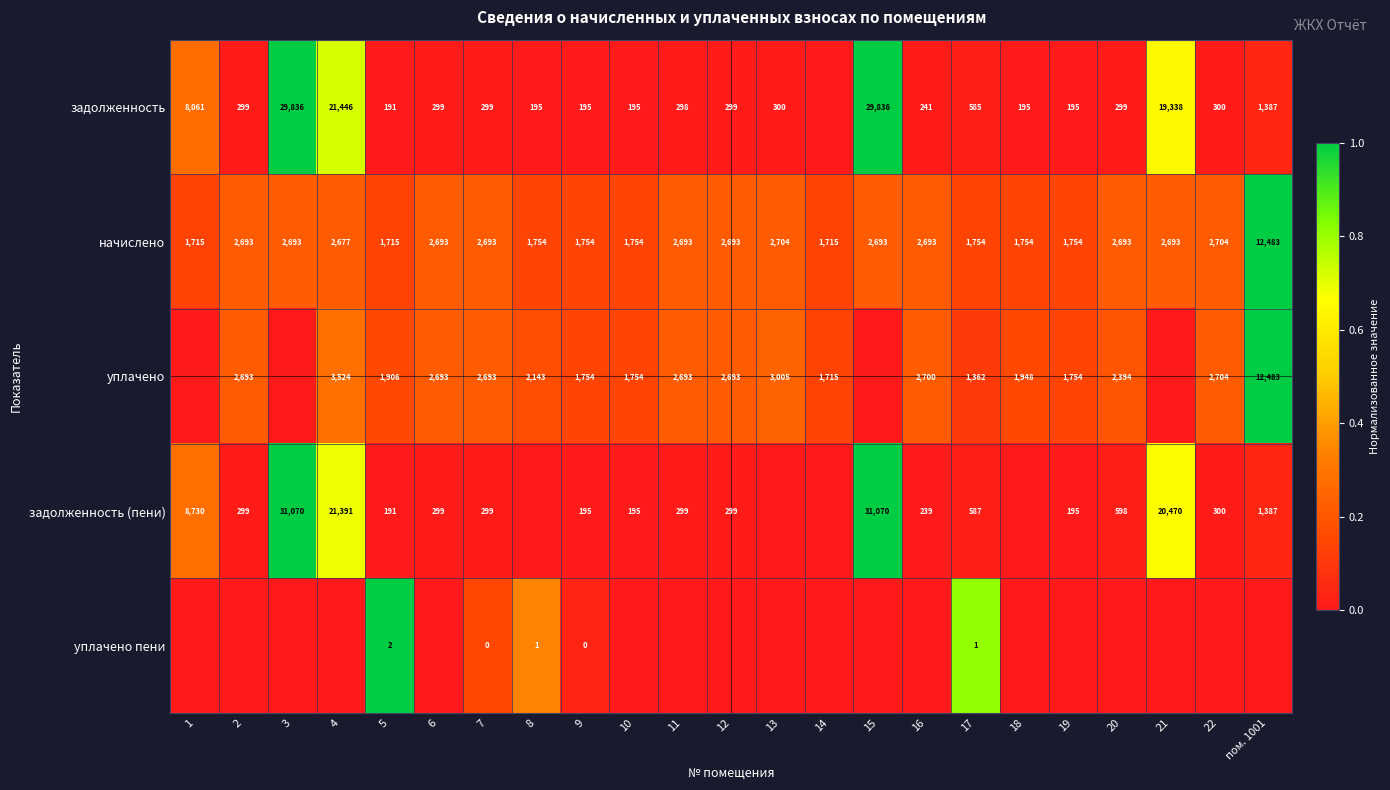

The задолженность (пени) series shows 51897 at 3. True or false?

False